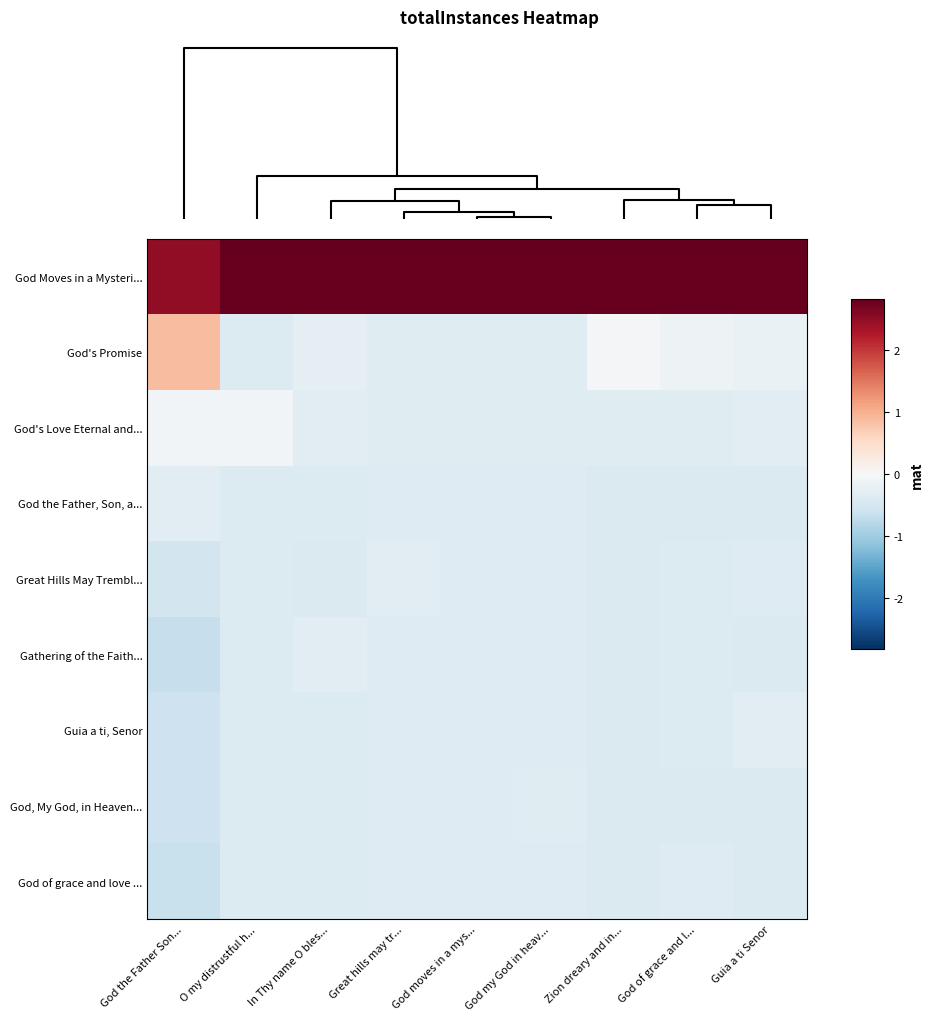

Reading right to left, transcribe all the data shown in this chart.

God Moves in a Mysteri...: Guia a ti Senor=2.8	God of grace and l...=2.8	Zion dreary and in...=2.8	God my God in heav...=2.8	God moves in a mys...=2.8	Great hills may tr...=2.8	In Thy name O bles...=2.8	O my distrustful h...=2.8	God the Father Son...=2.5
God's Promise: Guia a ti Senor=-0.2	God of grace and l...=-0.1	Zion dreary and in...=-0.0	God my God in heav...=-0.3	God moves in a mys...=-0.3	Great hills may tr...=-0.3	In Thy name O bles...=-0.3	O my distrustful h...=-0.4	God the Father Son...=0.9
God's Love Eternal and...: Guia a ti Senor=-0.3	God of grace and l...=-0.4	Zion dreary and in...=-0.4	God my God in heav...=-0.3	God moves in a mys...=-0.3	Great hills may tr...=-0.3	In Thy name O bles...=-0.3	O my distrustful h...=-0.1	God the Father Son...=-0.1
God the Father, Son, a...: Guia a ti Senor=-0.4	God of grace and l...=-0.4	Zion dreary and in...=-0.4	God my God in heav...=-0.4	God moves in a mys...=-0.4	Great hills may tr...=-0.4	In Thy name O bles...=-0.4	O my distrustful h...=-0.4	God the Father Son...=-0.3
Great Hills May Trembl...: Guia a ti Senor=-0.4	God of grace and l...=-0.4	Zion dreary and in...=-0.4	God my God in heav...=-0.4	God moves in a mys...=-0.4	Great hills may tr...=-0.3	In Thy name O bles...=-0.4	O my distrustful h...=-0.4	God the Father Son...=-0.5
Gathering of the Faith...: Guia a ti Senor=-0.4	God of grace and l...=-0.4	Zion dreary and in...=-0.4	God my God in heav...=-0.4	God moves in a mys...=-0.4	Great hills may tr...=-0.4	In Thy name O bles...=-0.3	O my distrustful h...=-0.4	God the Father Son...=-0.6
Guia a ti, Senor: Guia a ti Senor=-0.3	God of grace and l...=-0.4	Zion dreary and in...=-0.4	God my God in heav...=-0.4	God moves in a mys...=-0.4	Great hills may tr...=-0.4	In Thy name O bles...=-0.4	O my distrustful h...=-0.4	God the Father Son...=-0.6
God, My God, in Heaven...: Guia a ti Senor=-0.4	God of grace and l...=-0.4	Zion dreary and in...=-0.4	God my God in heav...=-0.3	God moves in a mys...=-0.4	Great hills may tr...=-0.4	In Thy name O bles...=-0.4	O my distrustful h...=-0.4	God the Father Son...=-0.6
God of grace and love ...: Guia a ti Senor=-0.4	God of grace and l...=-0.4	Zion dreary and in...=-0.4	God my God in heav...=-0.4	God moves in a mys...=-0.4	Great hills may tr...=-0.4	In Thy name O bles...=-0.4	O my distrustful h...=-0.4	God the Father Son...=-0.6